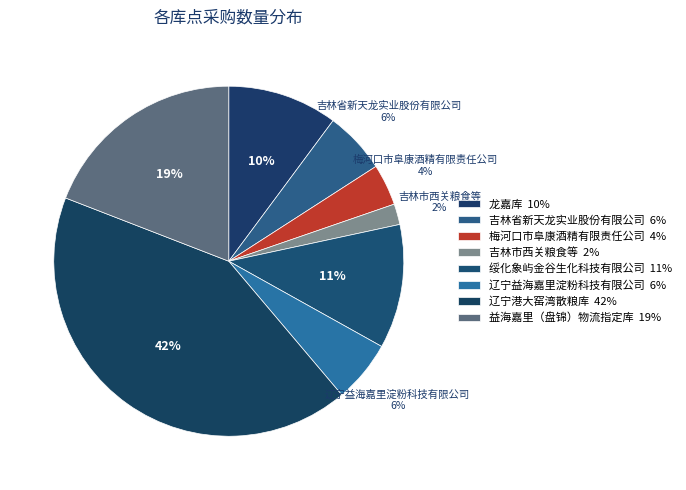

How many segments does this pie chart have?

8